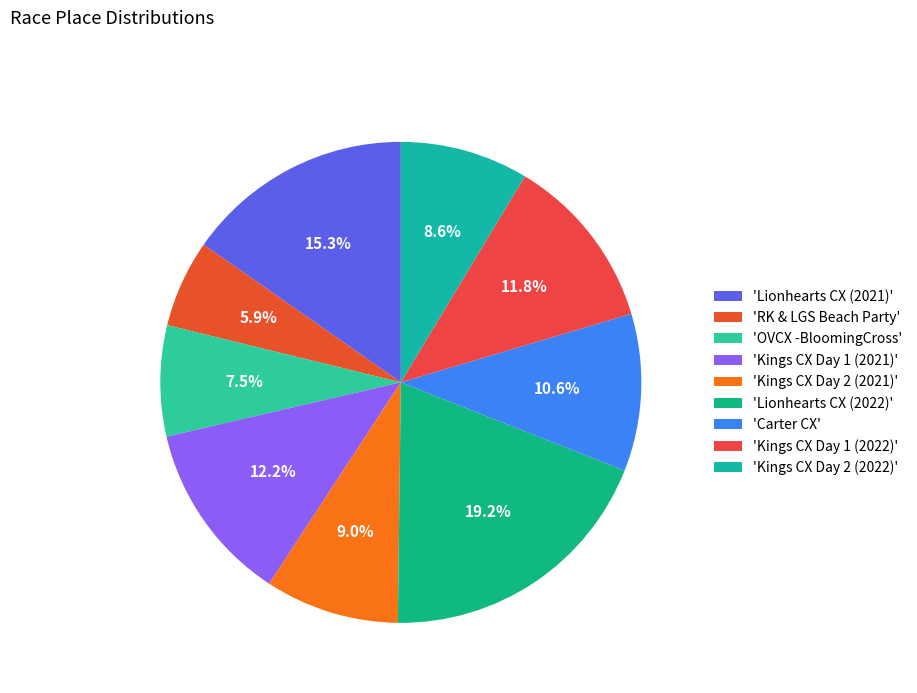

How many slices are in this pie chart?

9